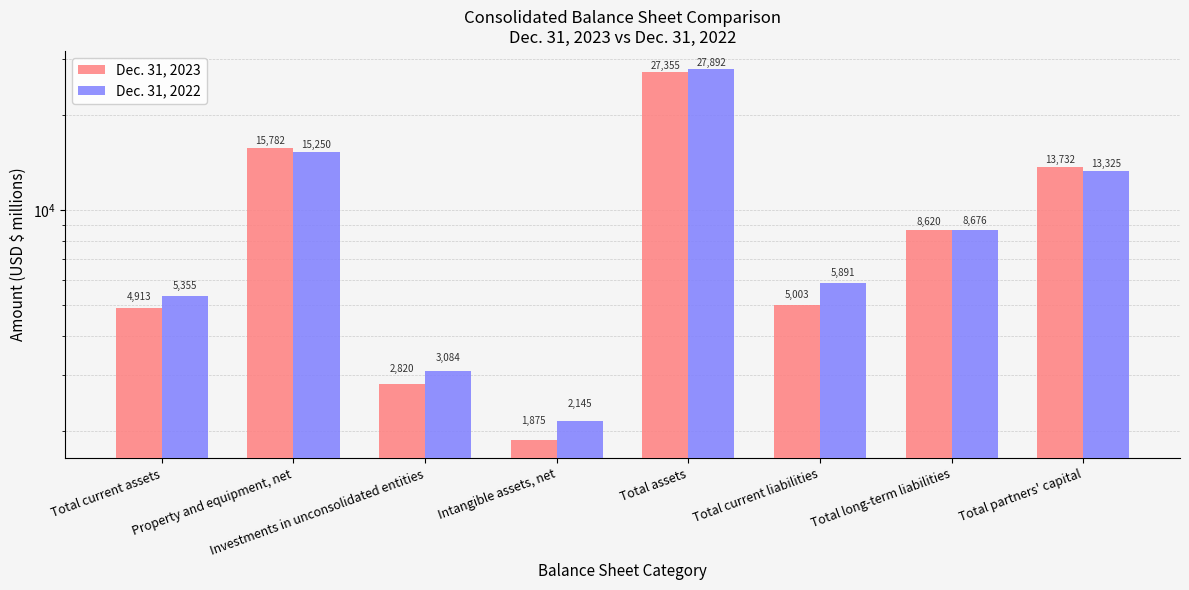

Between Investments in unconsolidated entities and Total long-term liabilities, which series saw the biggest shift?

Dec. 31, 2023